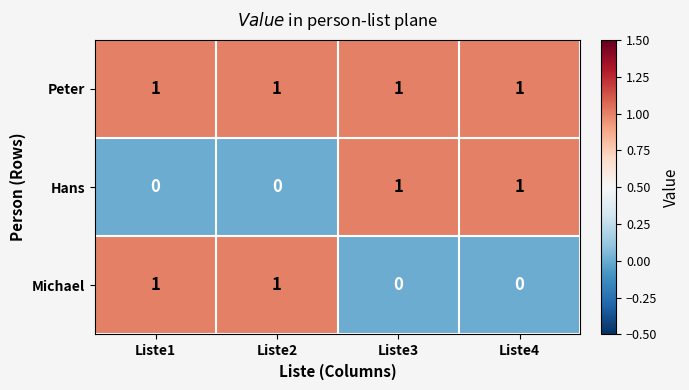

The Peter series shows 2 at Liste1. True or false?

False